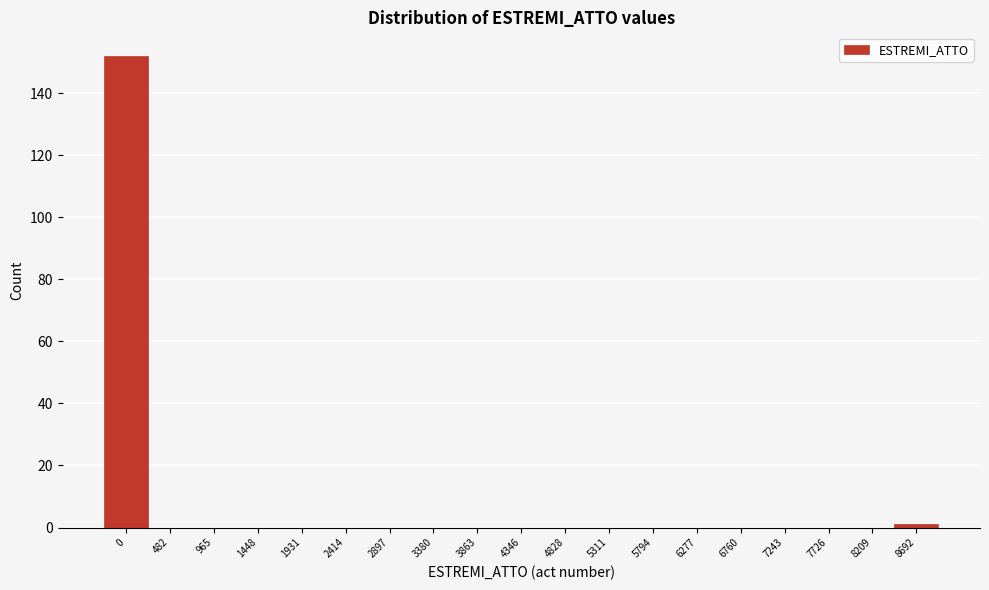

Reading left to right, list all the values displayed in this chart.

0=152	482=0	965=0	1448=0	1931=0	2414=0	2897=0	3380=0	3863=0	4346=0	4828=0	5311=0	5794=0	6277=0	6760=0	7243=0	7726=0	8209=0	8692=1